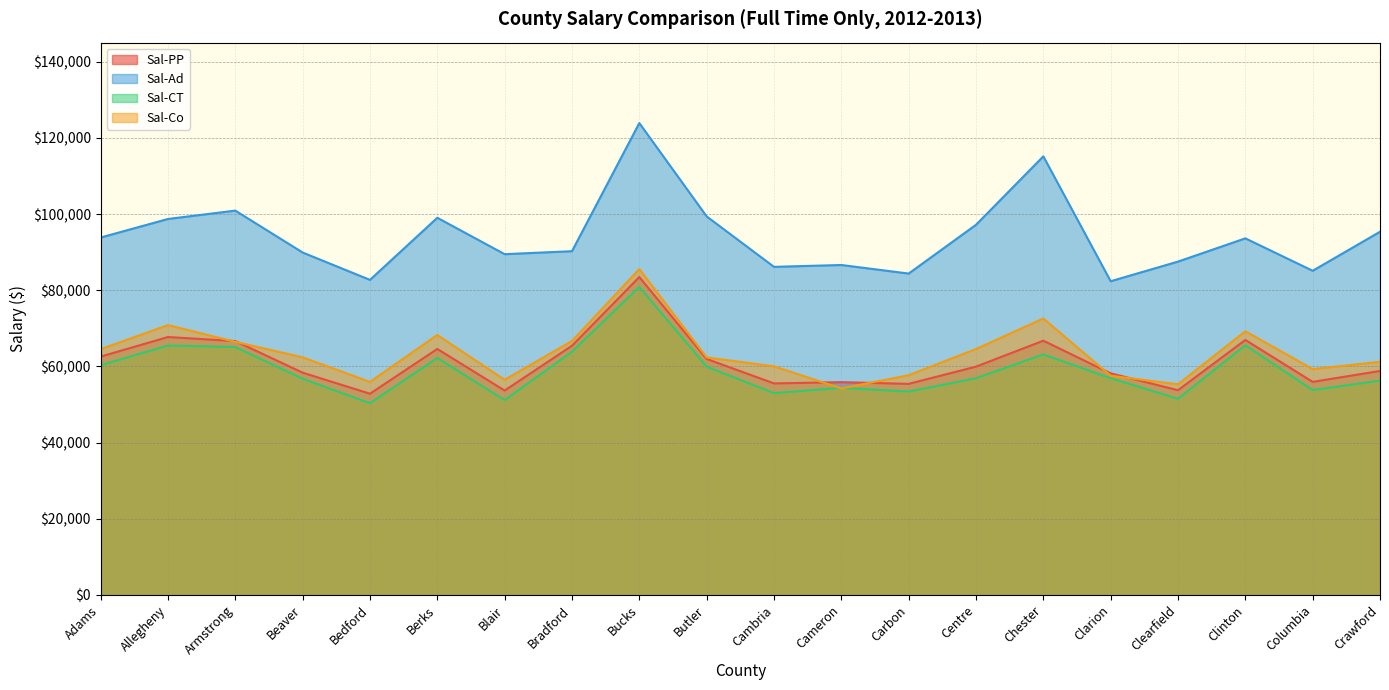

Which series has the largest range (max minus min)?

Sal-Ad